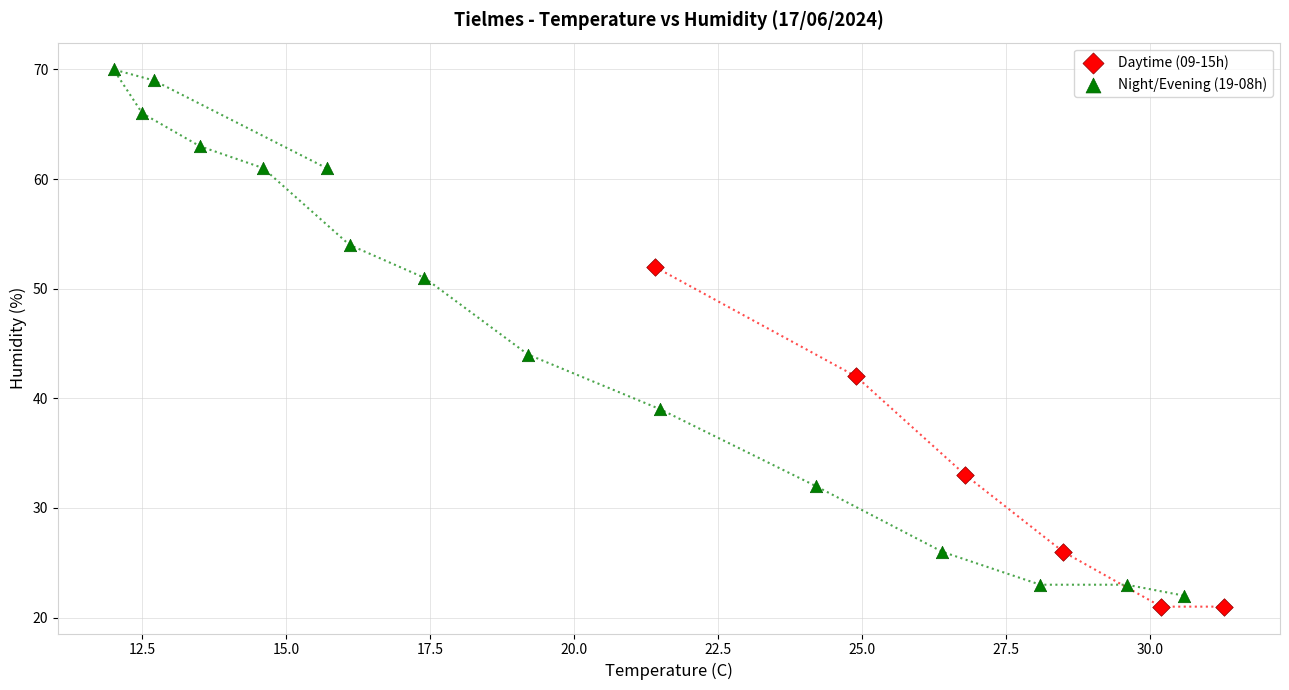

Which series has the widest spread of Y values?

Night/Evening (19-08h)